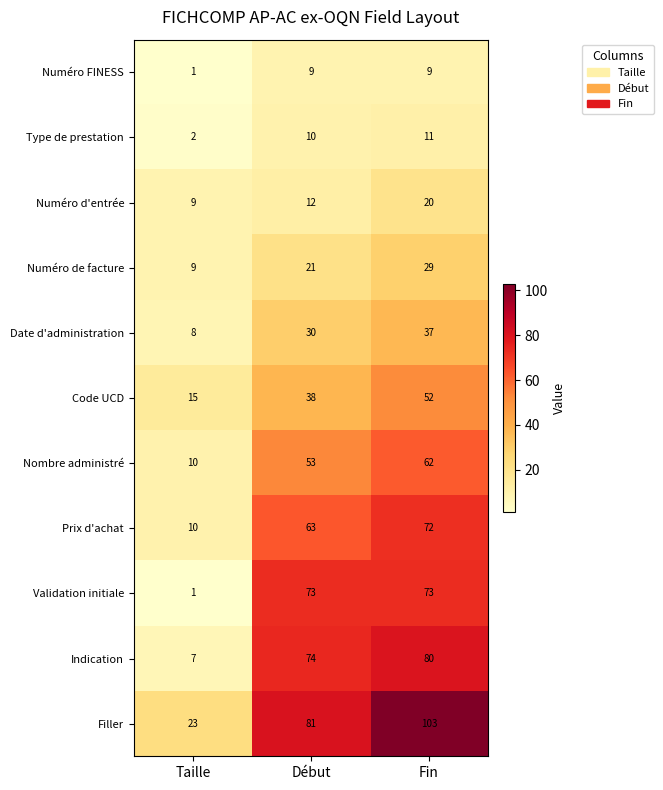

What is the average value of the Numéro de facture series?

20